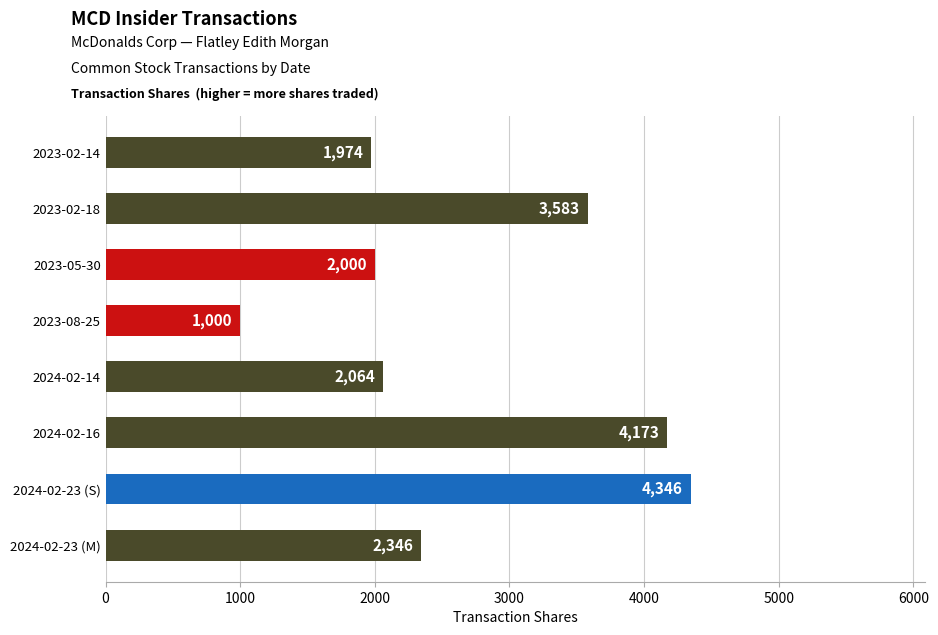

Reading bottom to top, transcribe all the data shown in this chart.

2346	4346	4173	2064	1000	2000	3583	1974